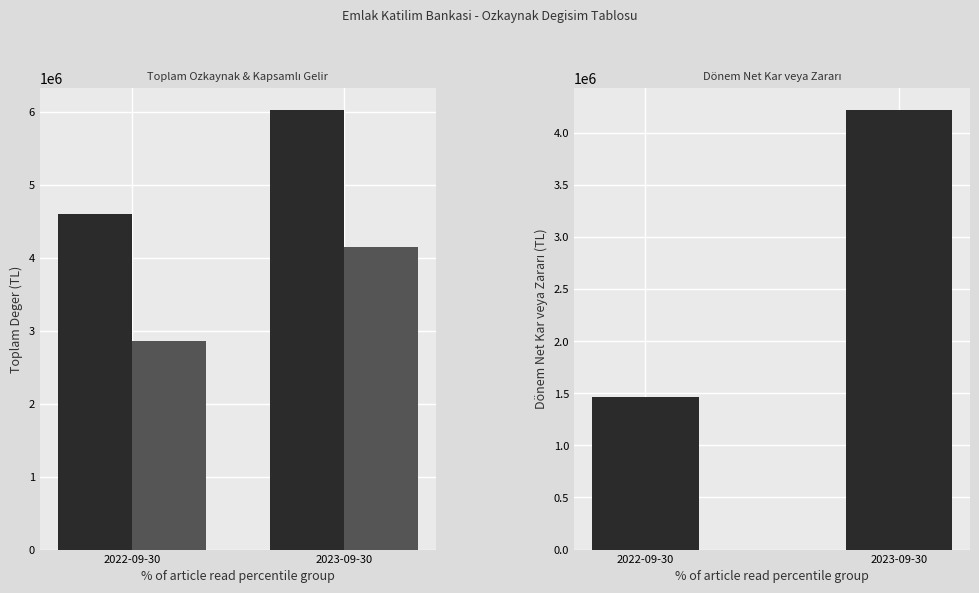

At 2022-09-30, list the series in order from largest to smallest.

Azınlık Payları Hariç Toplam Özkaynak, Toplam Kapsamlı Gelir, Dönem Net Kar veya Zararı